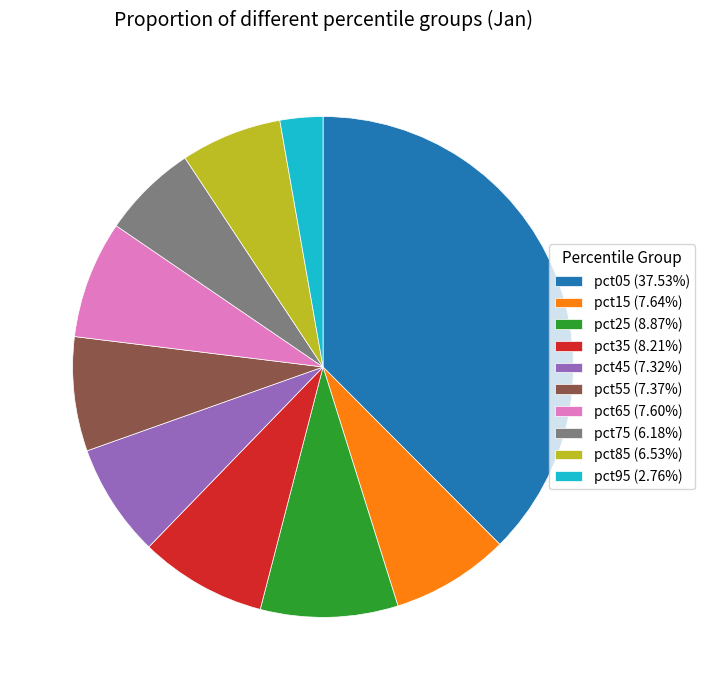

Is pct95 (2.76%) the majority of the pie?

No